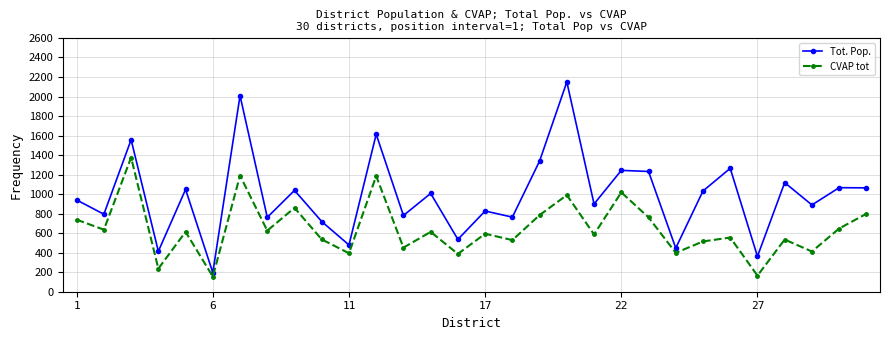

Which series has the widest spread of values?

Tot. Pop.